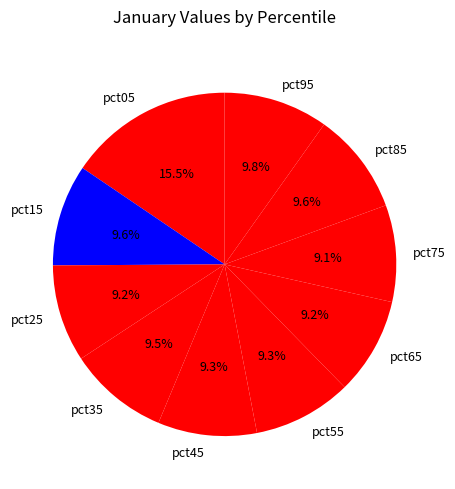

Approximately how many times larger is the value at pct25 compared to pct65?

1.0